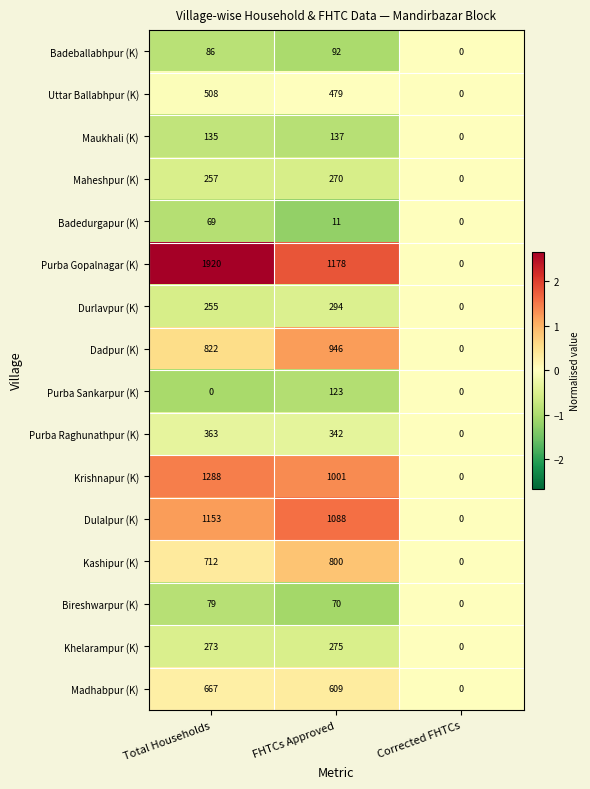

The value of Uttar Ballabhpur (K) at Corrected FHTCs is 209. True or false?

False